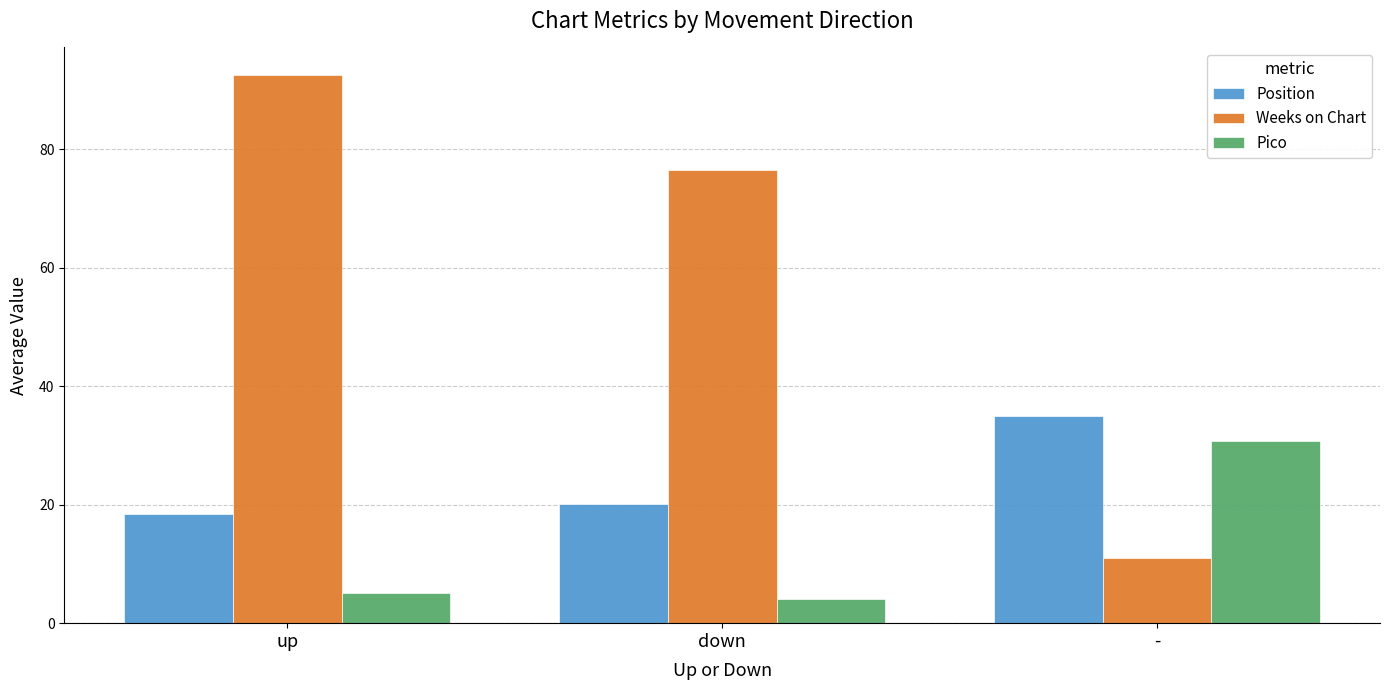

What is the label of the 1st bar from the right?

-